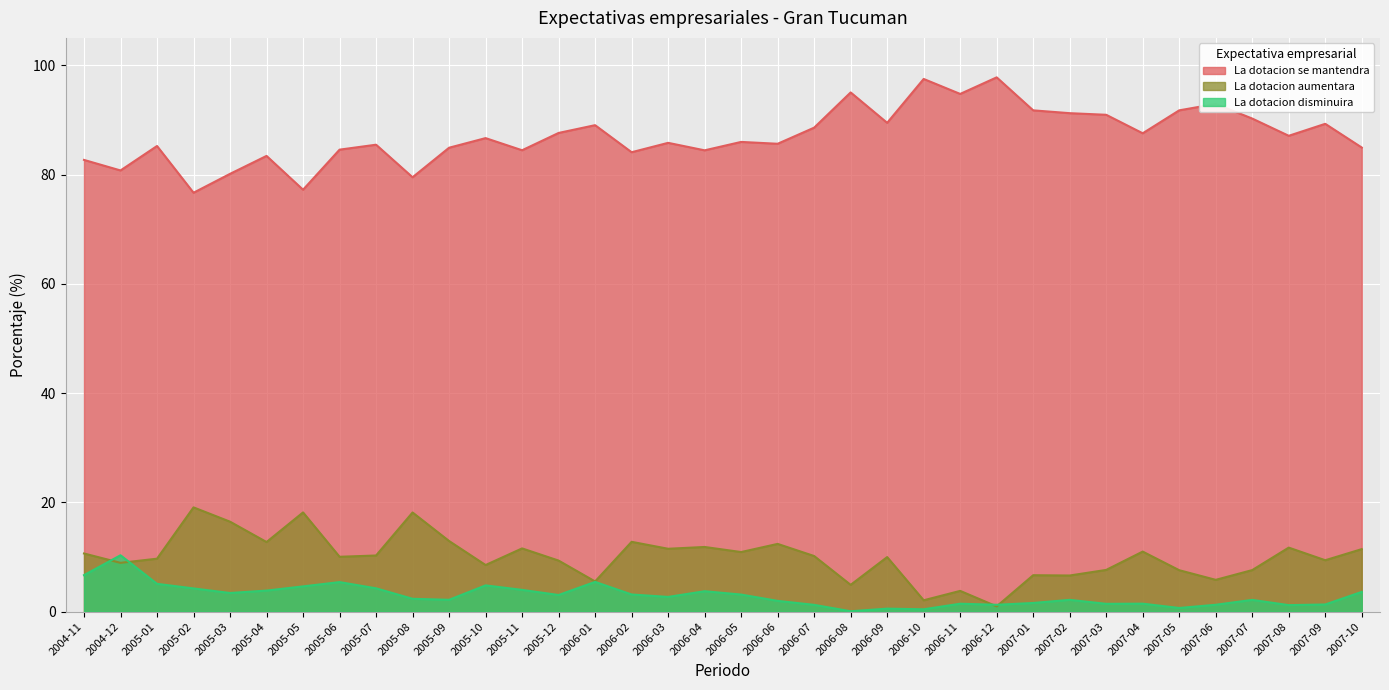

True or false: La dotacion aumentara has a value of 12.8 at 2006-02.

True